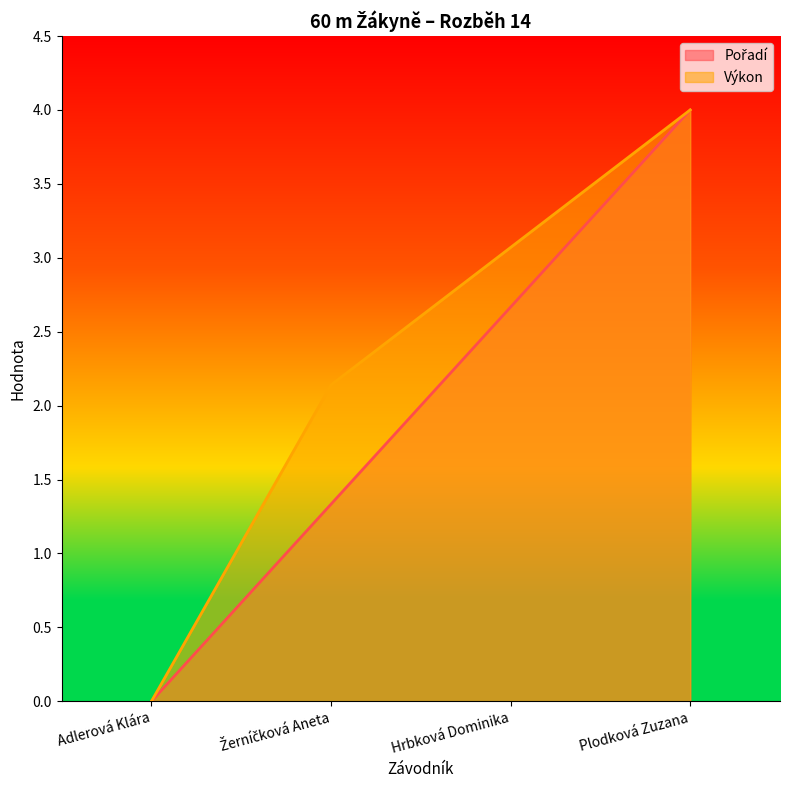

Which has a higher value, Adlerová Klára or Hrbková Dominika?

Hrbková Dominika